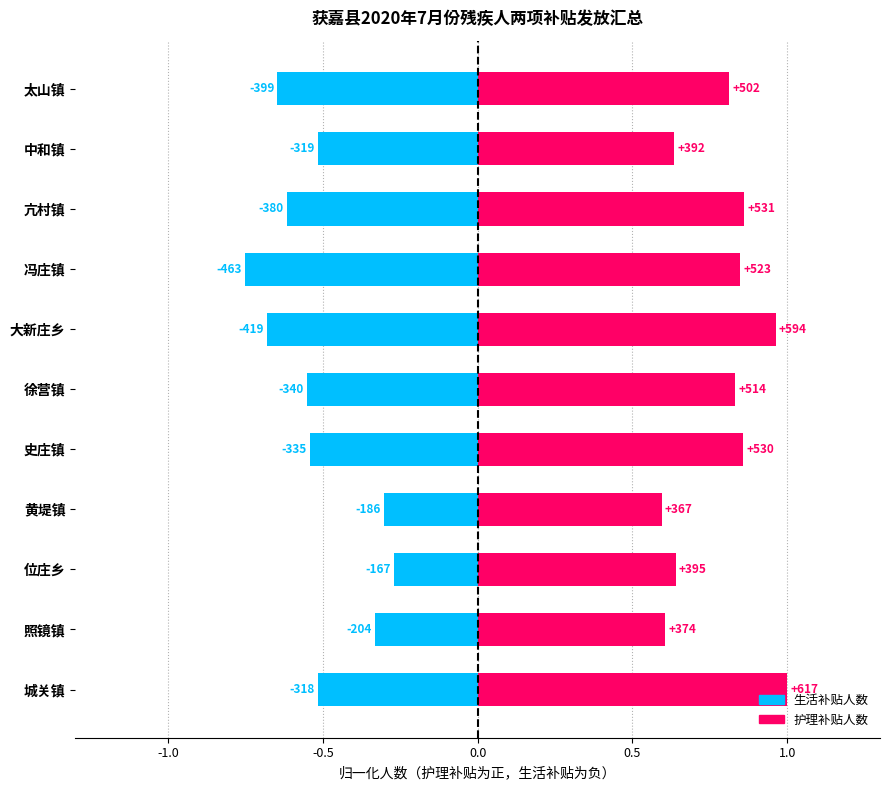

The value of 生活补贴人数 at 大新庄乡 is -0.7. True or false?

True